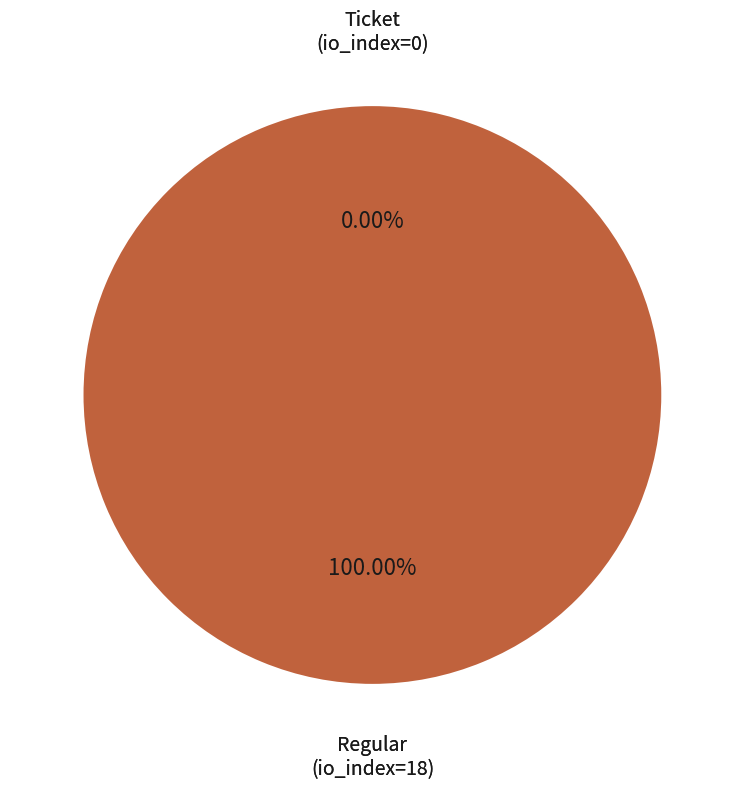

What is the majority slice?

Regular (io_index=18)